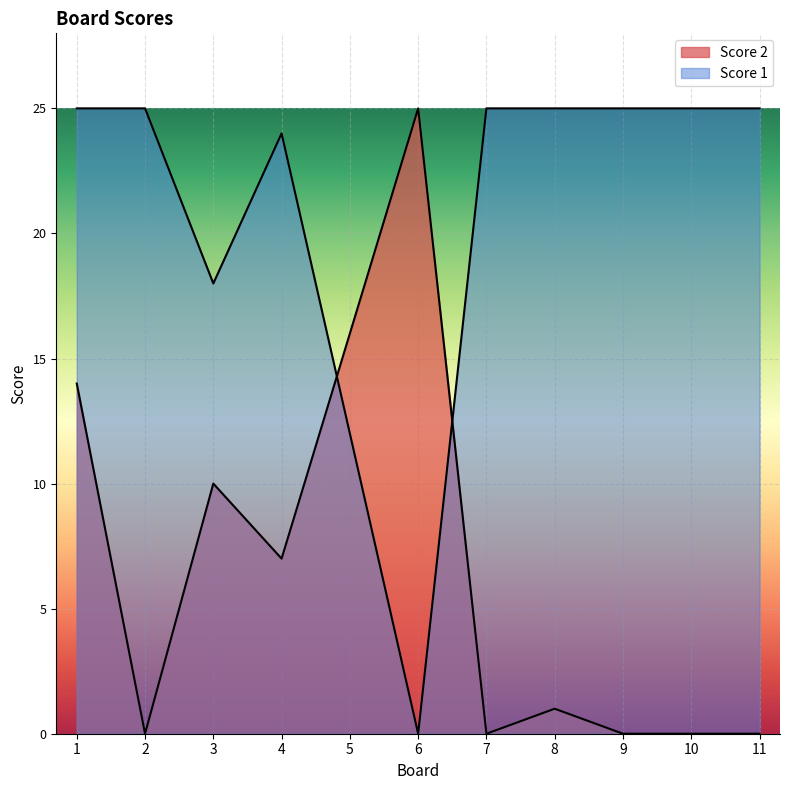

Where is the first local maximum for Score 2?

3